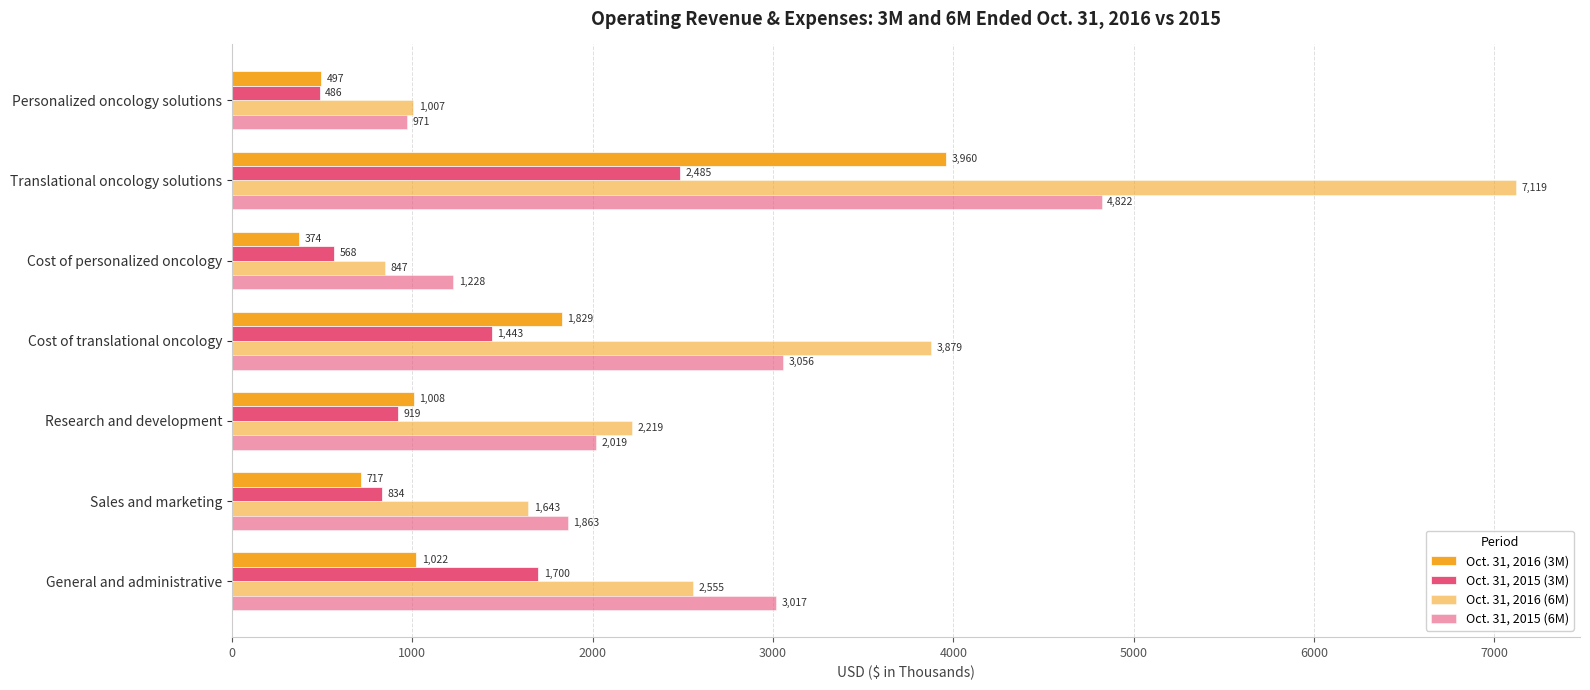

Which series has the widest spread of values?

Oct. 31, 2016 (6M)